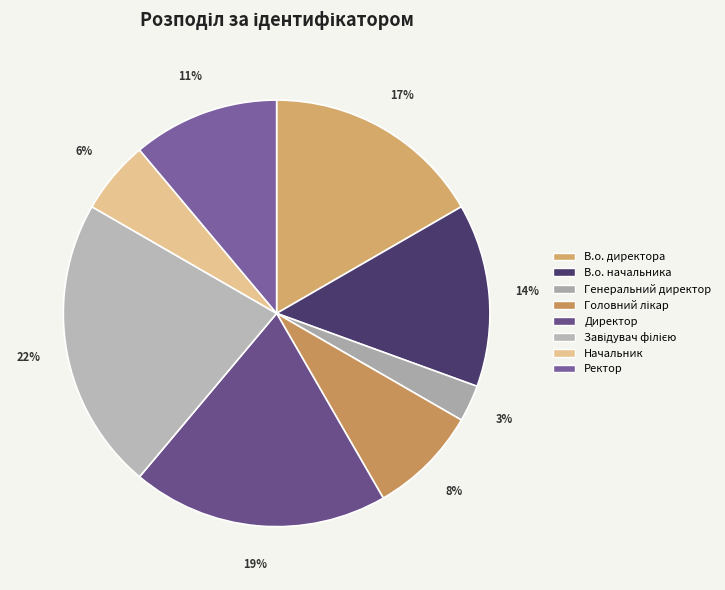

To the nearest percent, what is the difference between the Головний лікар and Начальник slice percentages?

3%